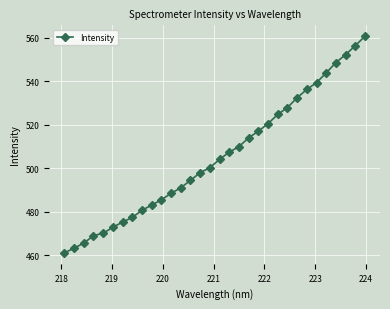

Does the chart display data point markers on the line(s)?

Yes